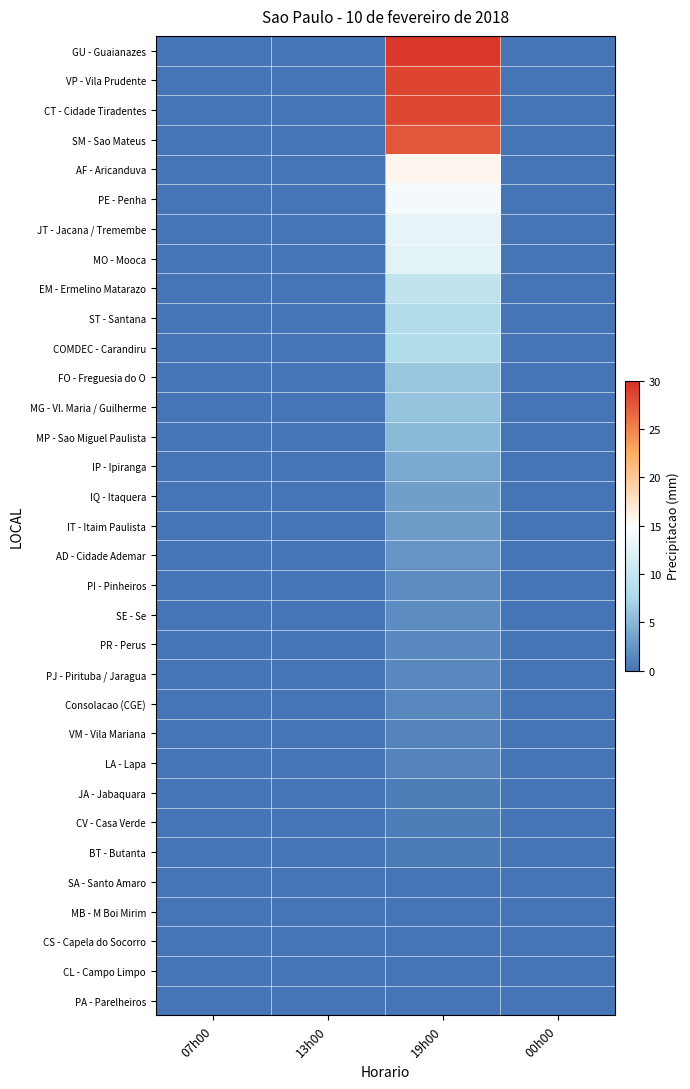

Which series has the widest spread of values?

GU - Guaianazes